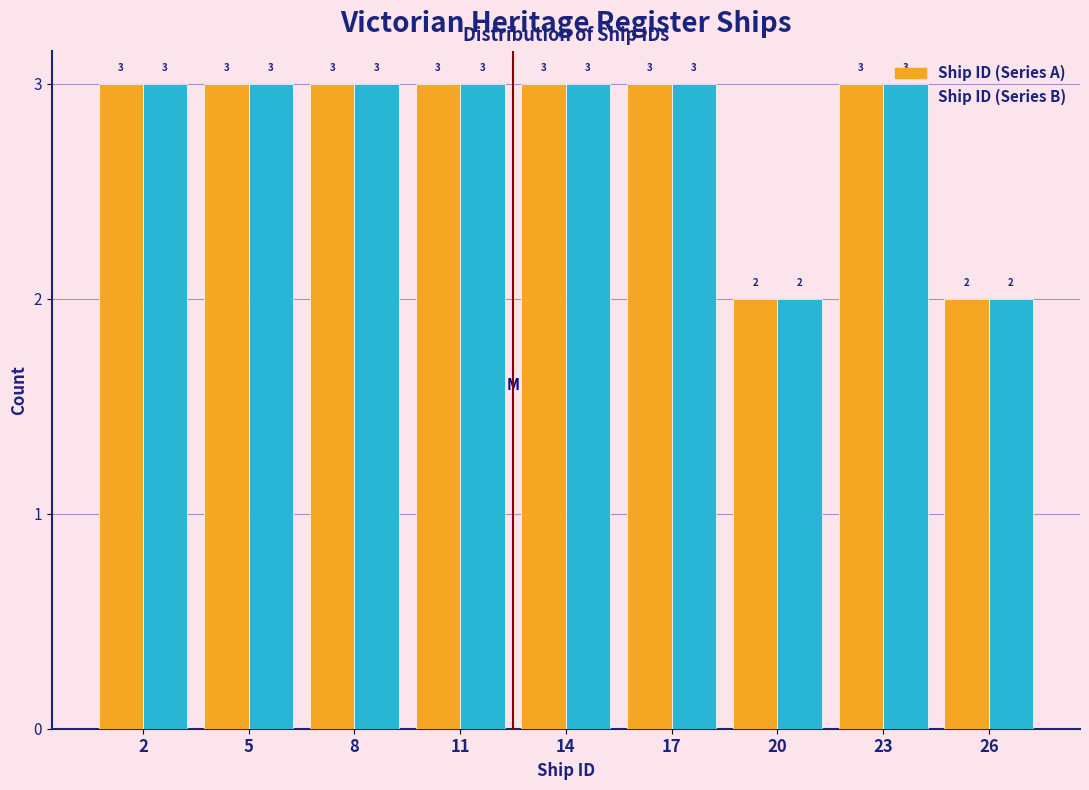

Reading right to left, transcribe all the data shown in this chart.

Ship ID (Series A): 2	3	2	3	3	3	3	3	3
Ship ID (Series B): 2	3	2	3	3	3	3	3	3